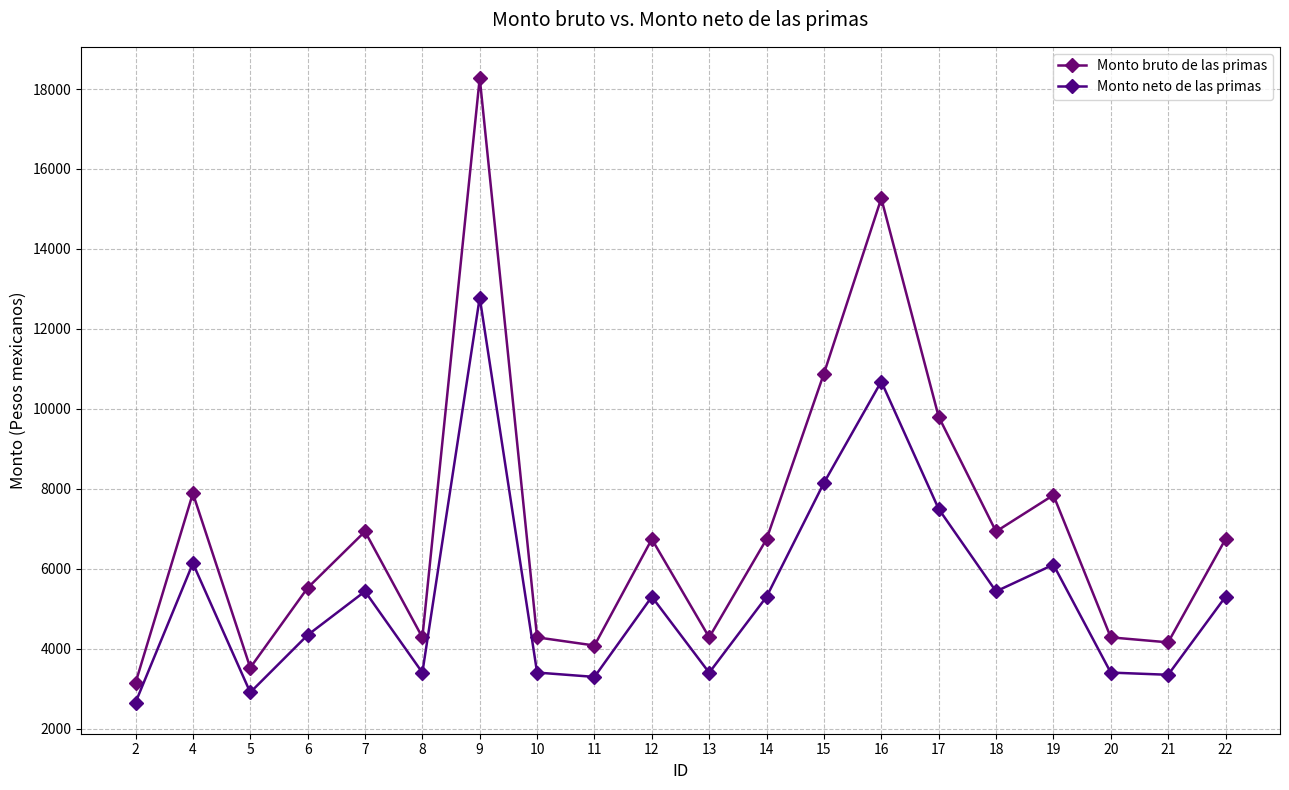

Read the Monto neto de las primas value at 20.

3406.9